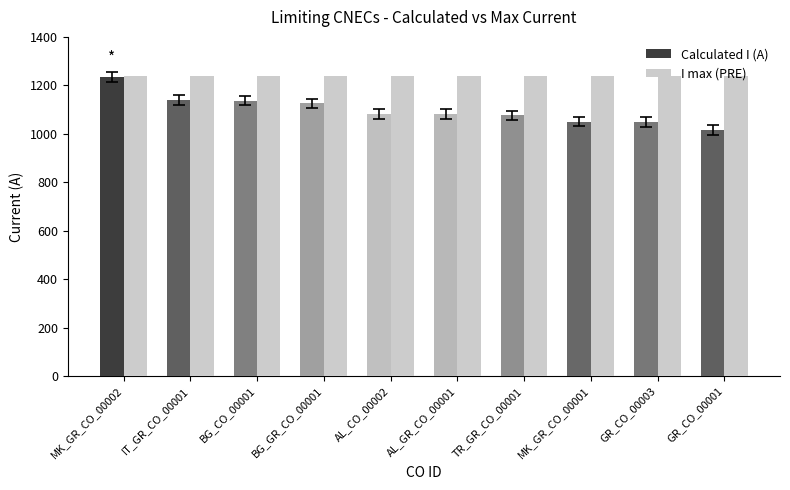

Which category has the lowest value in the Calculated I (A) series?

GR_CO_00001